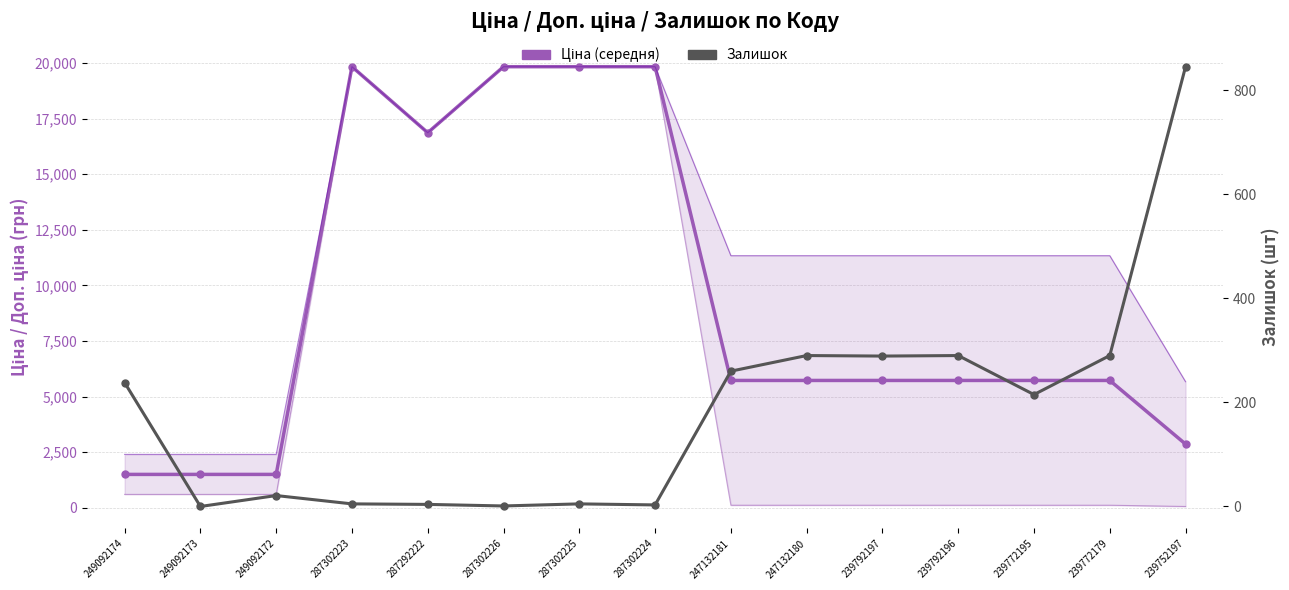

How many distinct data groups are displayed?

2